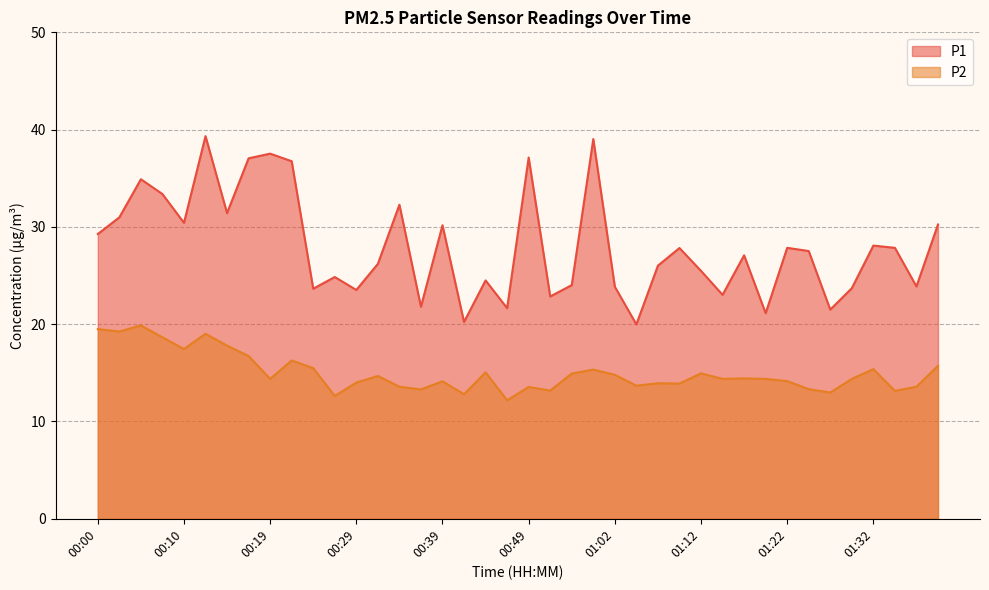

The value of P2 at 00:15 is 30.3. True or false?

False